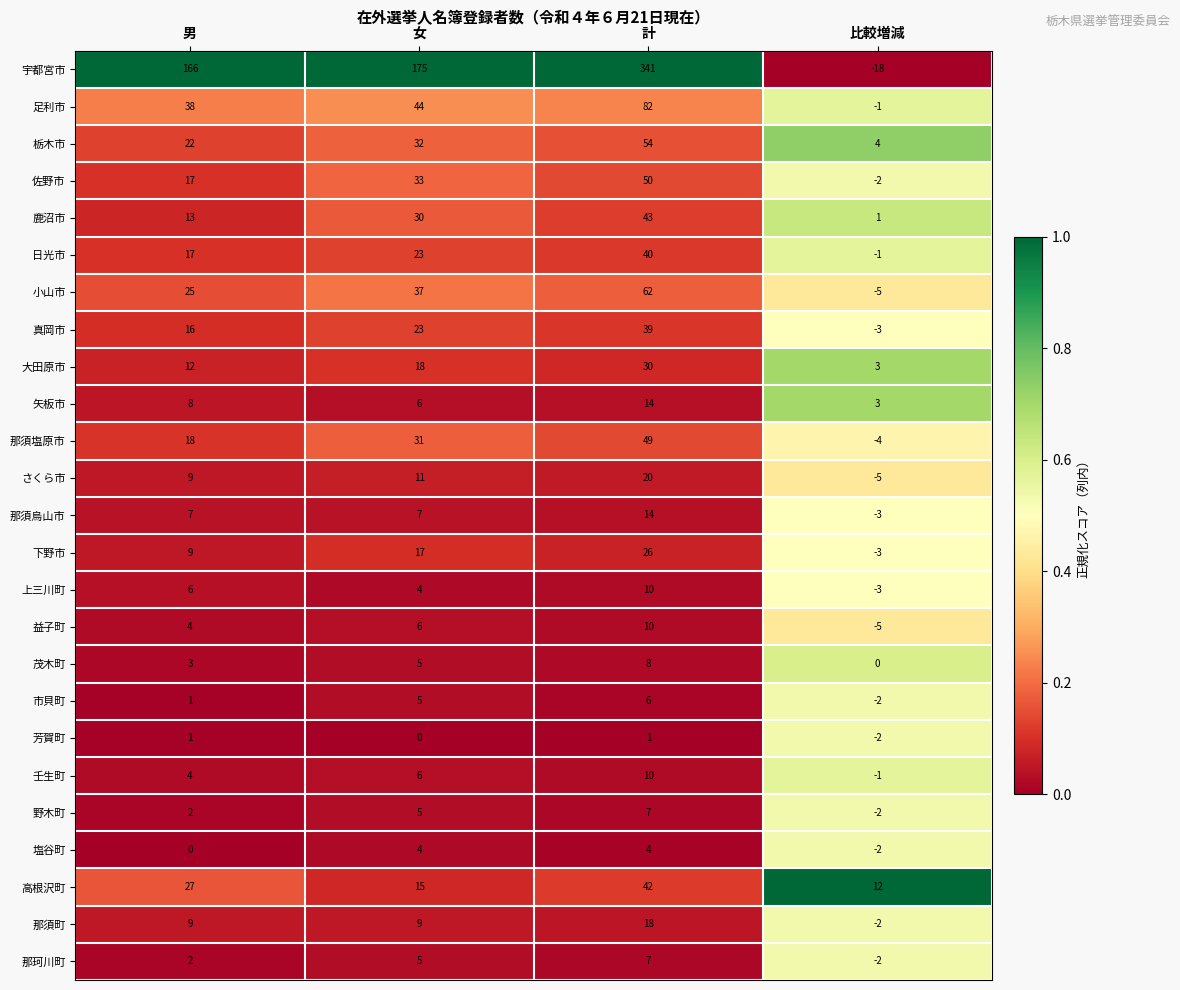

What is the highest value of the 大田原市 series?

30